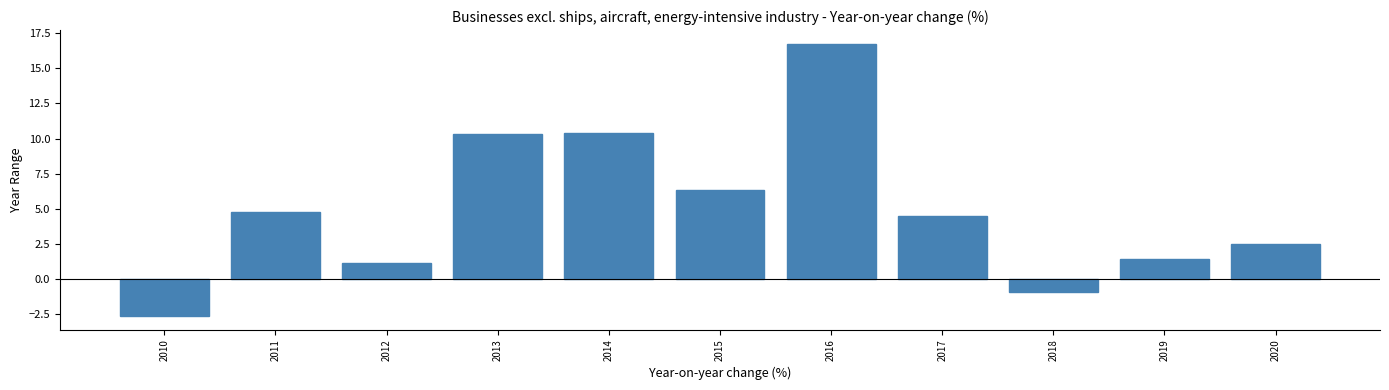

What is the maximum value shown in the chart?

16.7